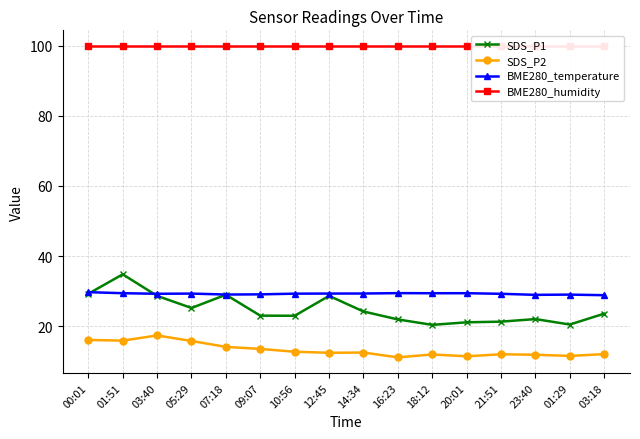

The value of SDS_P1 at 18:12 is 13.4. True or false?

False